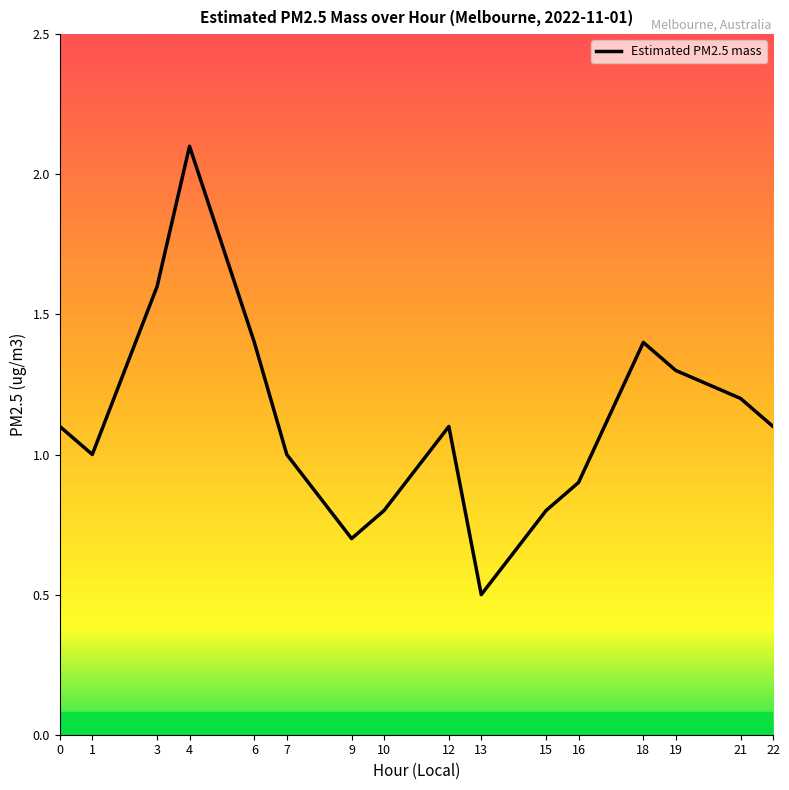

What is the change in value from 9 to 12?

+0.4